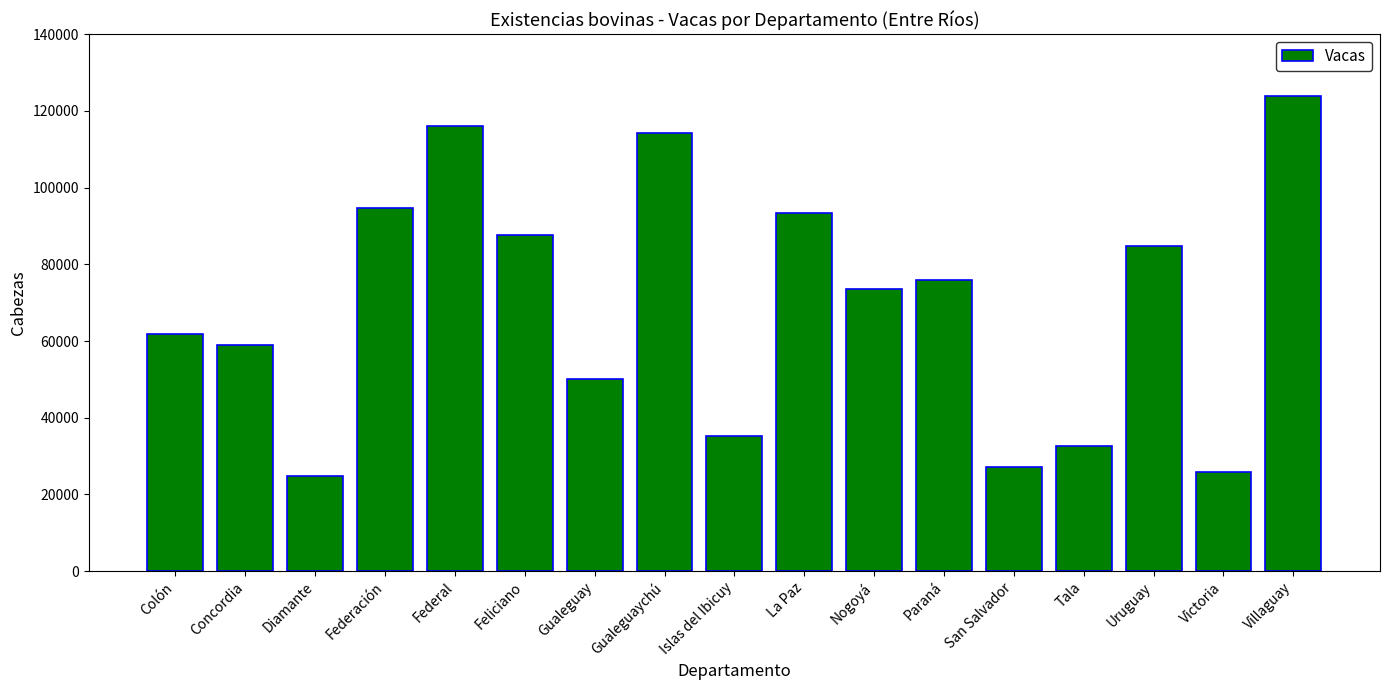

The chart shows a value of 16265 at Colón. True or false?

False